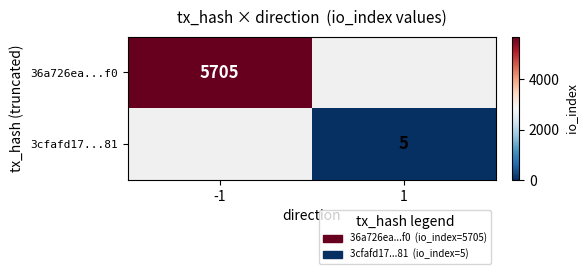

True or false: 36a726ea...f0 has a value of 9346 at -1.

False